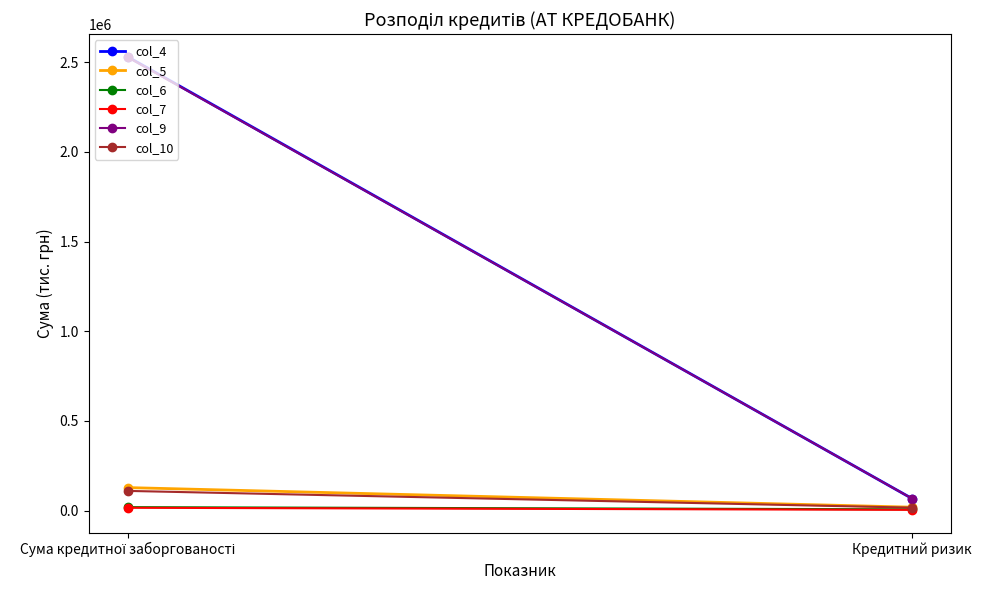

Which category has the highest value in the col_10 series?

Сума кредитної заборгованості